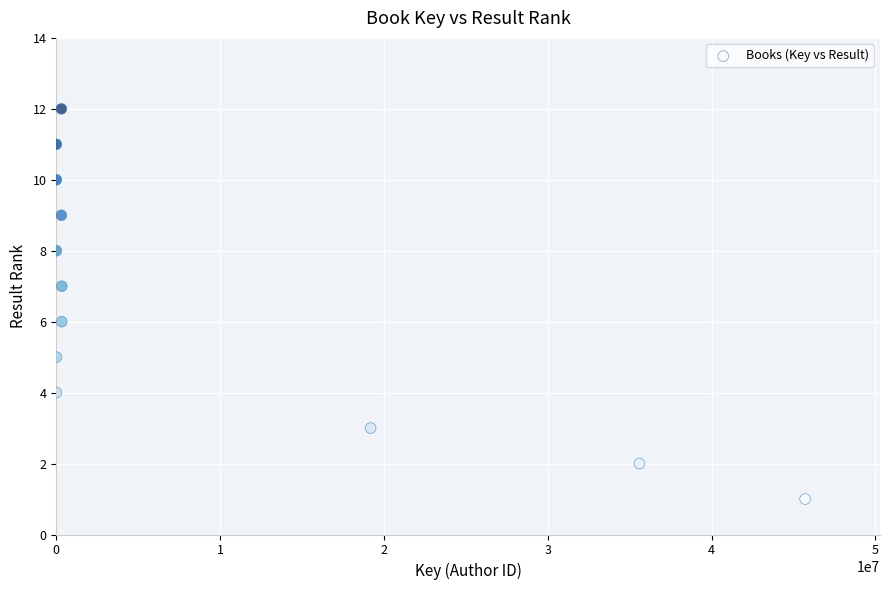

What is the range of X values (max minus min)?

45705917